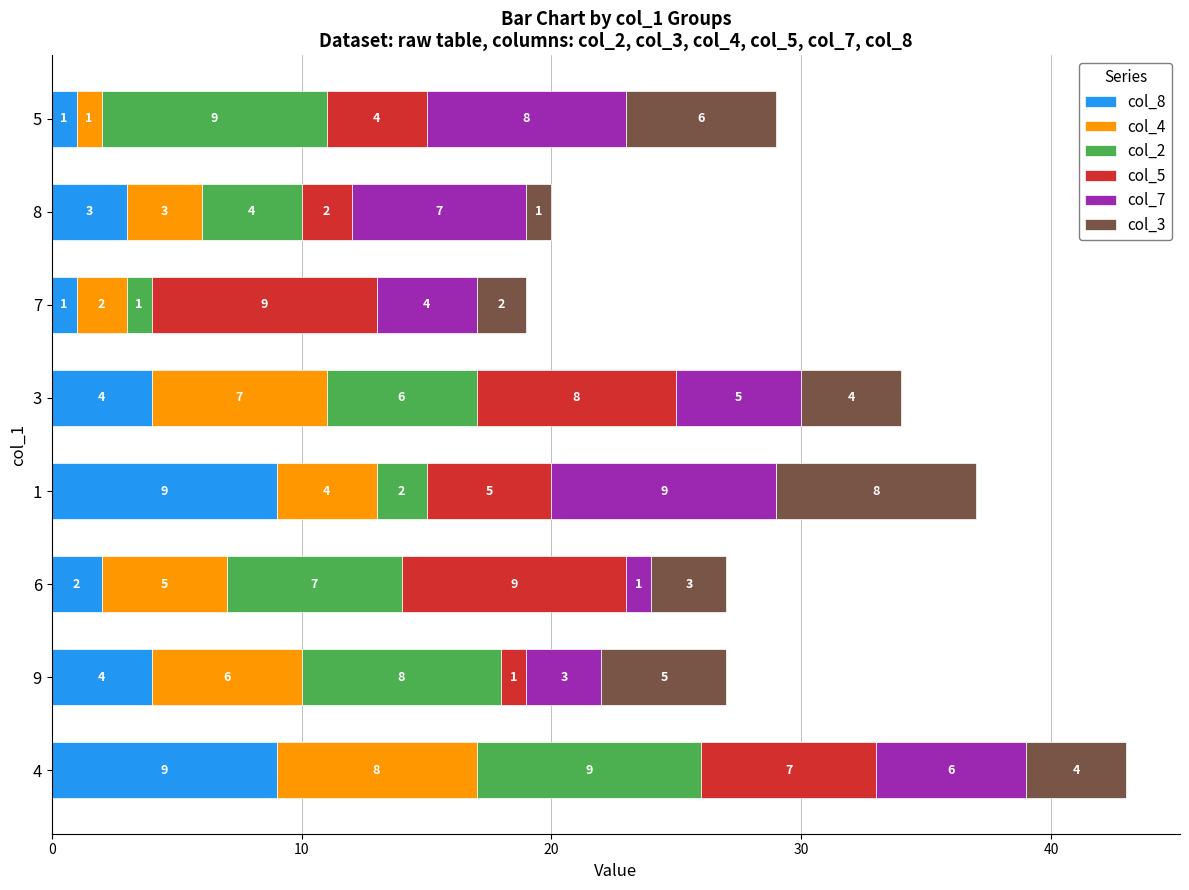

What is the total value across all series at 6?

27